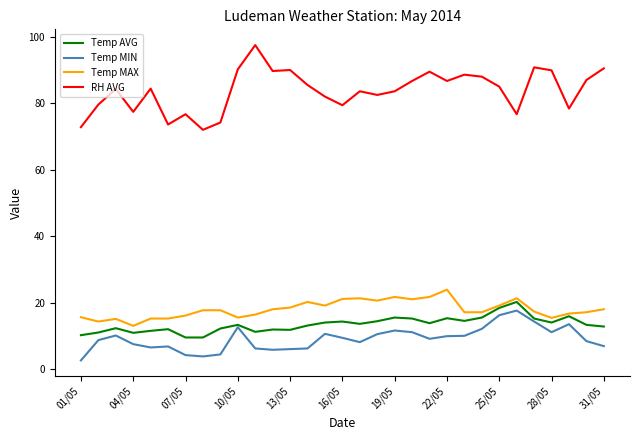

How many lines are shown in the chart?

4